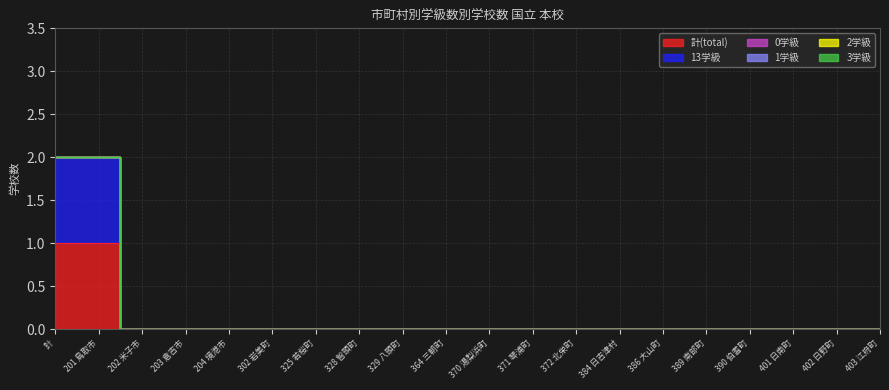

Which label corresponds to the largest value in the chart?

計